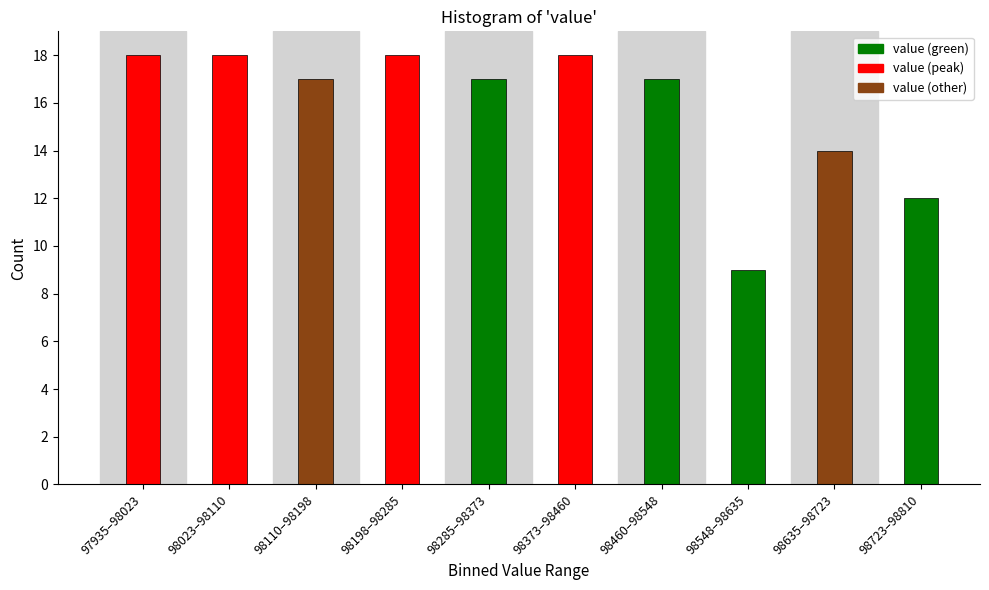

Reading left to right, transcribe all the data shown in this chart.

97935–98023=18	98023–98110=18	98110–98198=17	98198–98285=18	98285–98373=17	98373–98460=18	98460–98548=17	98548–98635=9	98635–98723=14	98723–98810=12